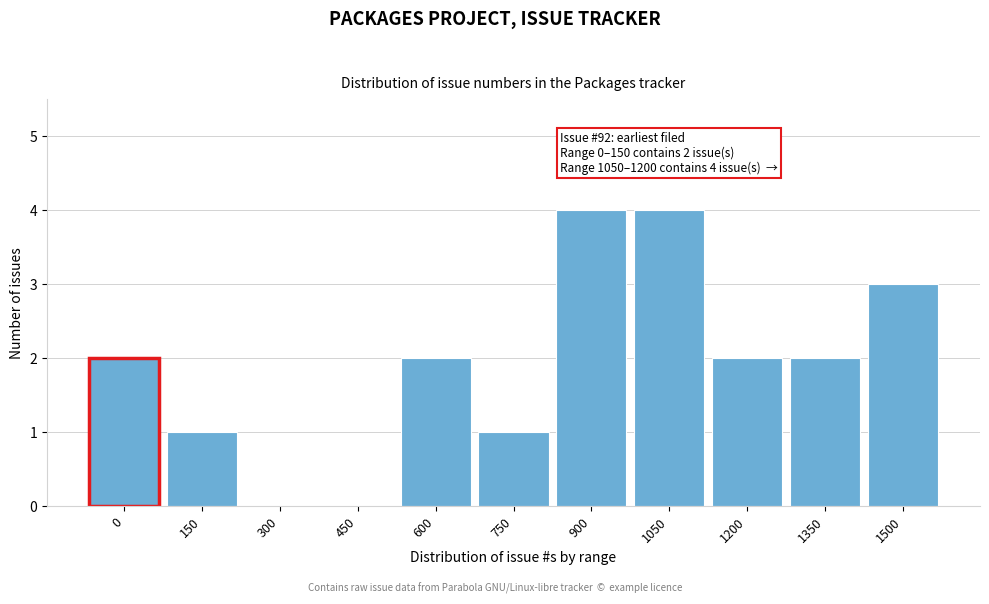

Reading left to right, extract all data points from this chart.

0=2	150=1	300=0	450=0	600=2	750=1	900=4	1050=4	1200=2	1350=2	1500=3